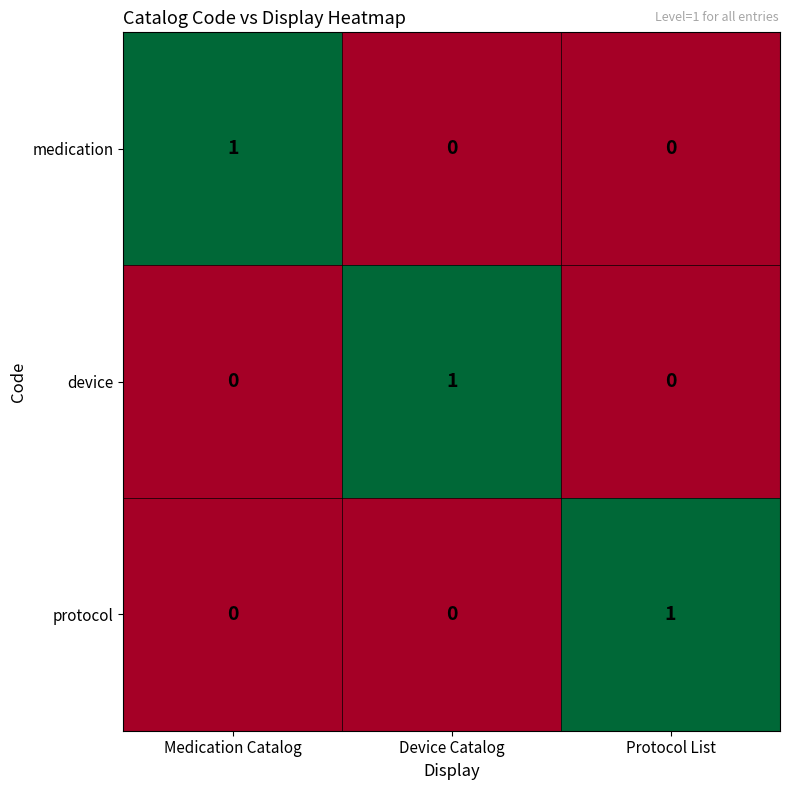

How many medication values are between 0 and 1?

3